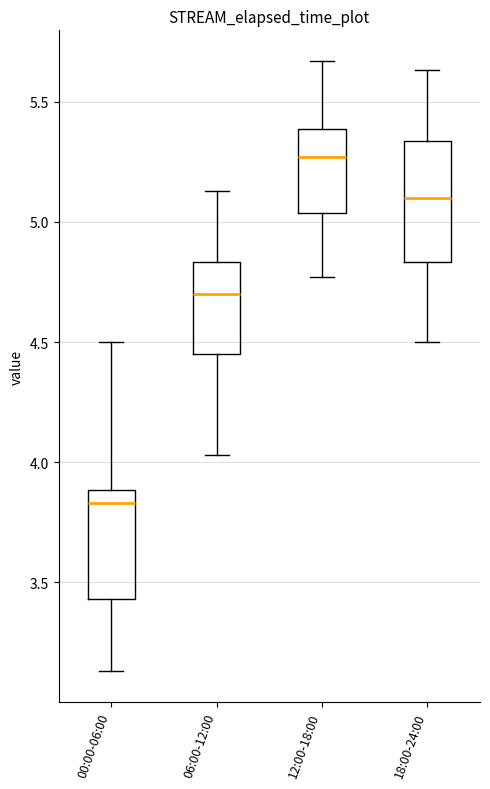

Reading left to right, read every box against the y-axis: the position of its median line, the range the box covers, and the ends of its whiskers. The values are not printed on the chart, so give them approximately, as read against the axis.

00:00-06:00: median 3.85, box 3.45 to 3.90, whiskers 3.15 to 4.50
06:00-12:00: median 4.70, box 4.45 to 4.85, whiskers 4.05 to 5.15
12:00-18:00: median 5.25, box 5.05 to 5.40, whiskers 4.75 to 5.65
18:00-24:00: median 5.10, box 4.85 to 5.35, whiskers 4.50 to 5.65